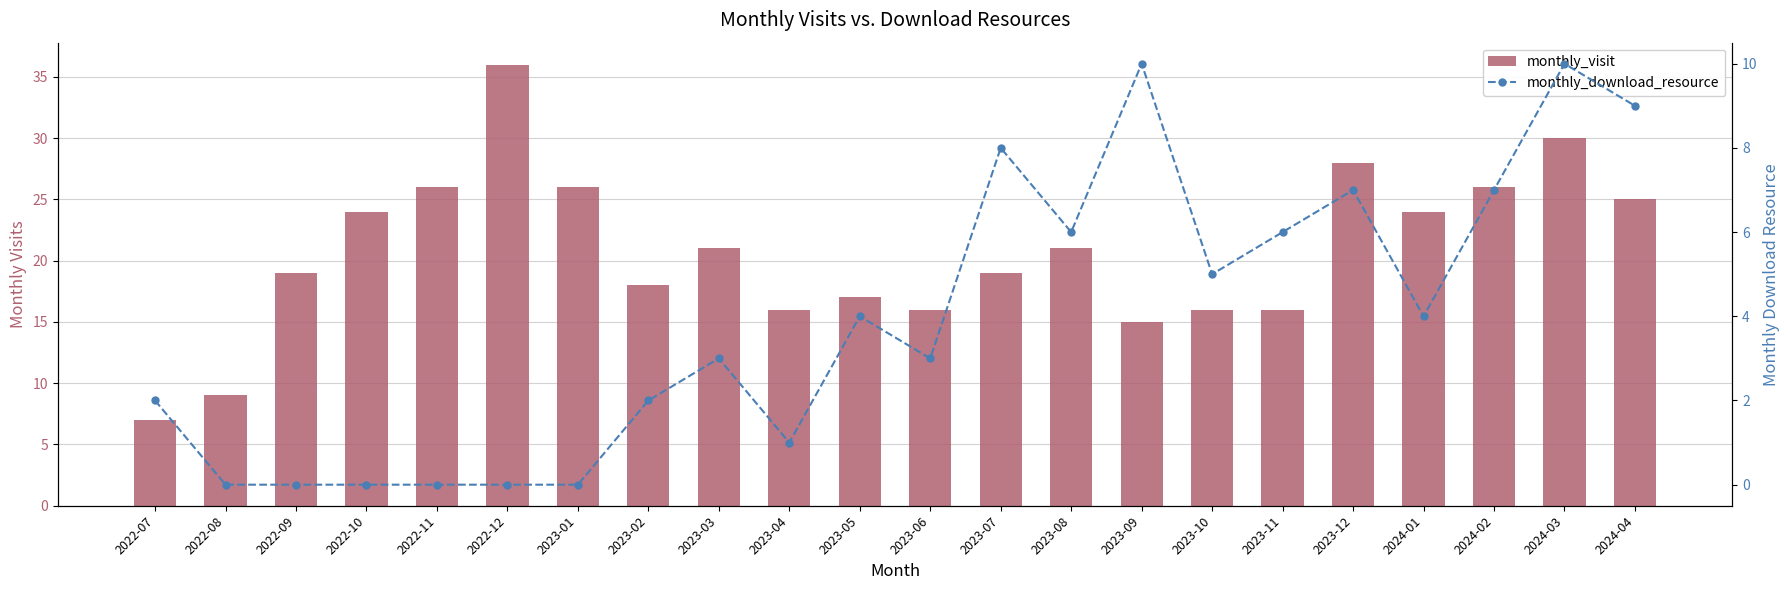

The monthly_download_resource series shows 6 at 2023-11. True or false?

True